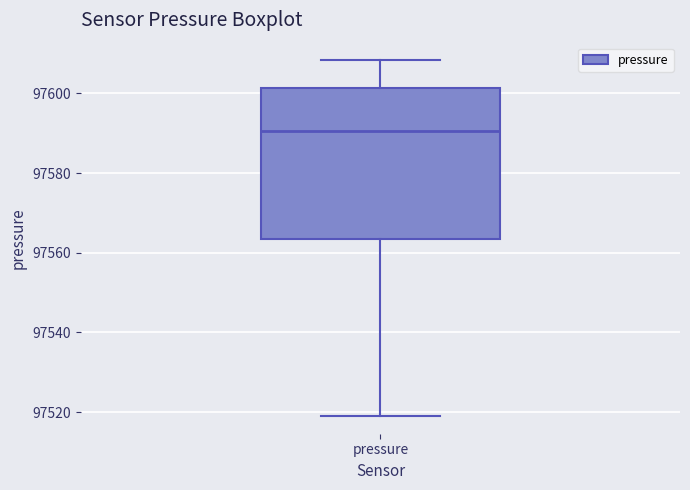

Read this box plot against the y-axis: the position of the median line, the range covered by the box, and the ends of both whiskers. The values are not printed on the chart, so give them approximately, as read against the axis.

median 97590, box 97564 to 97602, whiskers 97520 to 97608